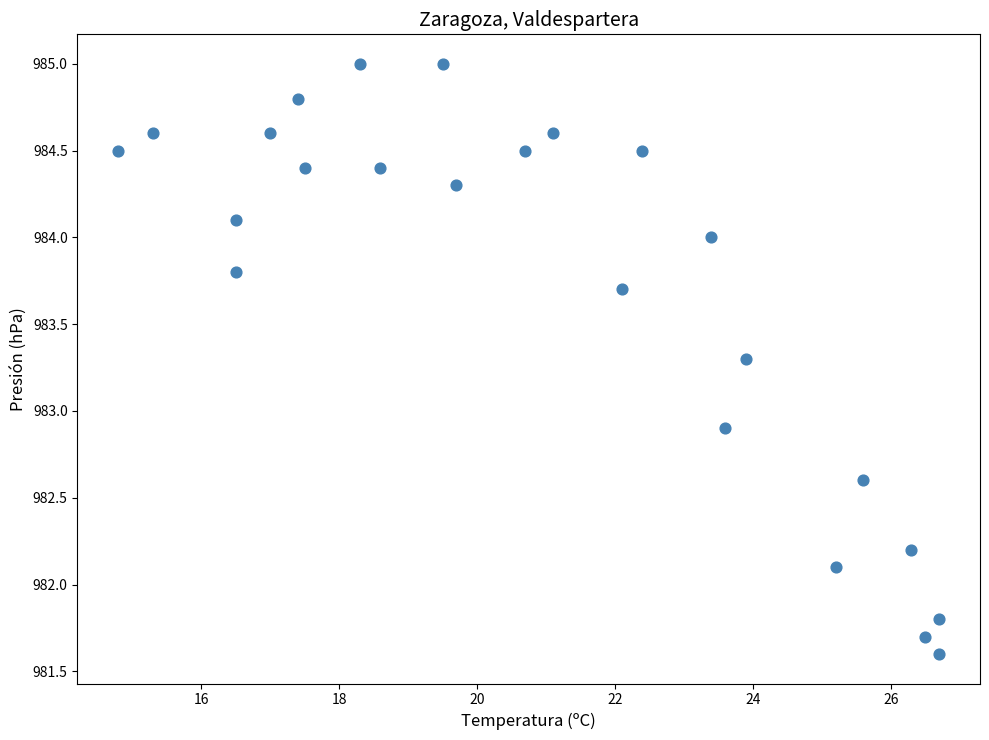

What Y value in the scatter plot is closest to 983?

982.9